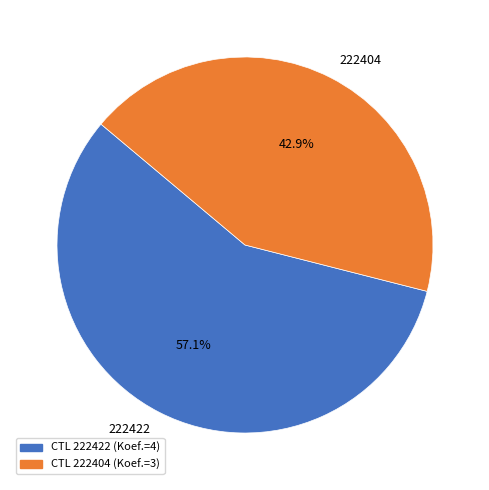

What percentage do 222422 and 222404 together represent?

100.0%